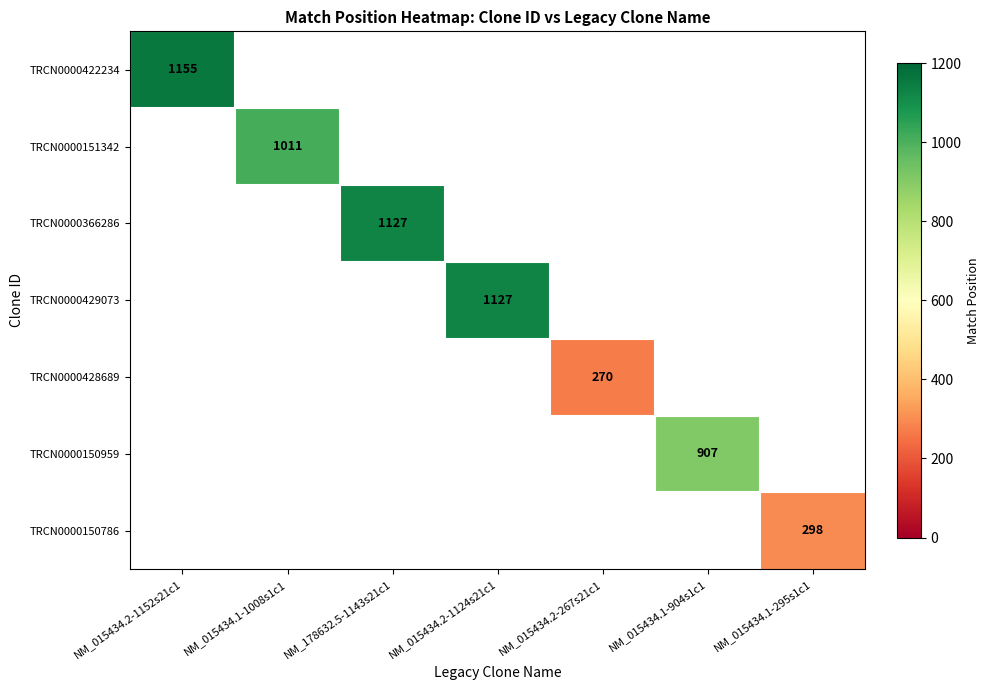

Which has a higher value, NM_015434.2-267s21c1 or NM_015434.1-1008s1c1?

NM_015434.1-1008s1c1